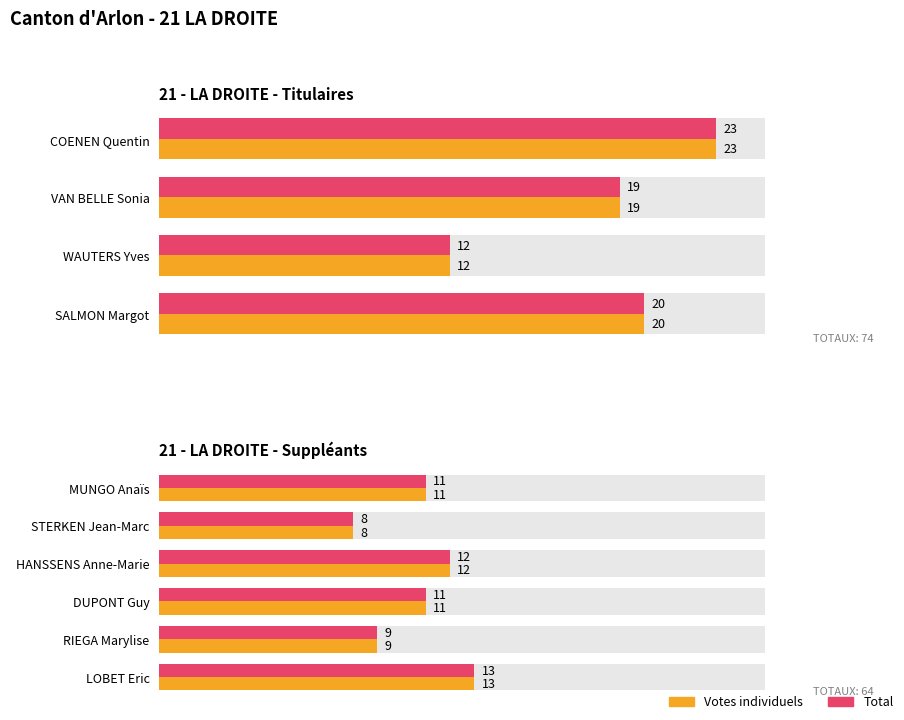

At STERKEN Jean-Marc, list the series in order from largest to smallest.

Votes individuels, Total